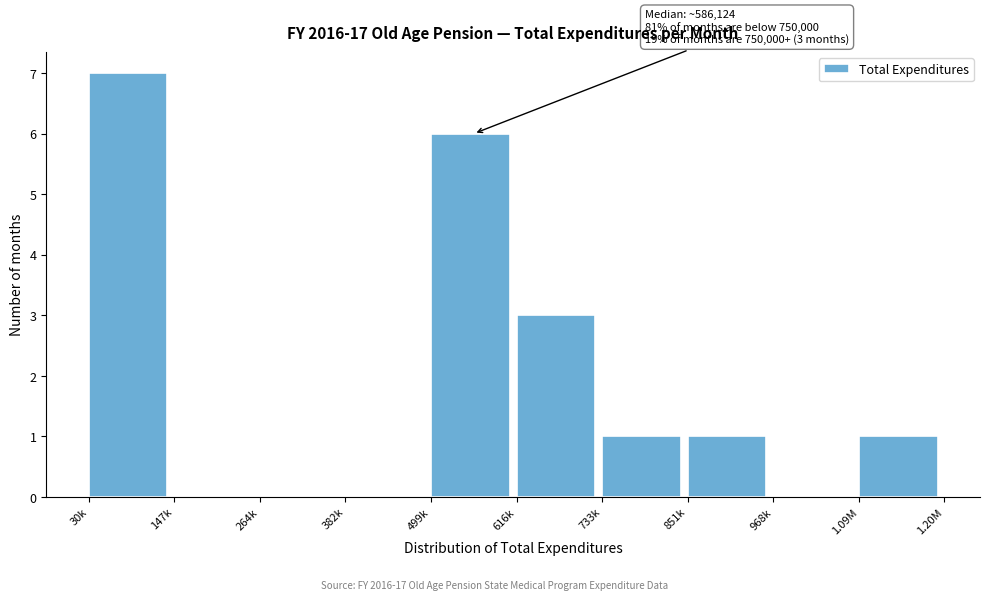

Reading right to left, list all the values displayed in this chart.

1.09M=1	968k=0	851k=1	733k=1	616k=3	499k=6	382k=0	264k=0	147k=0	30k=7